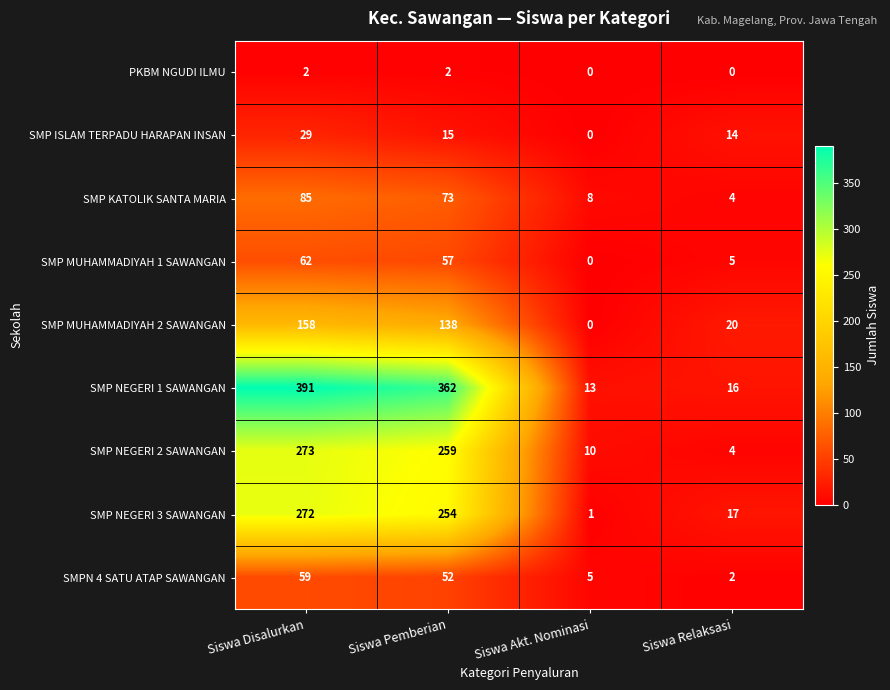

What is the difference between the maximum and second lowest values in the SMP NEGERI 1 SAWANGAN series?

375